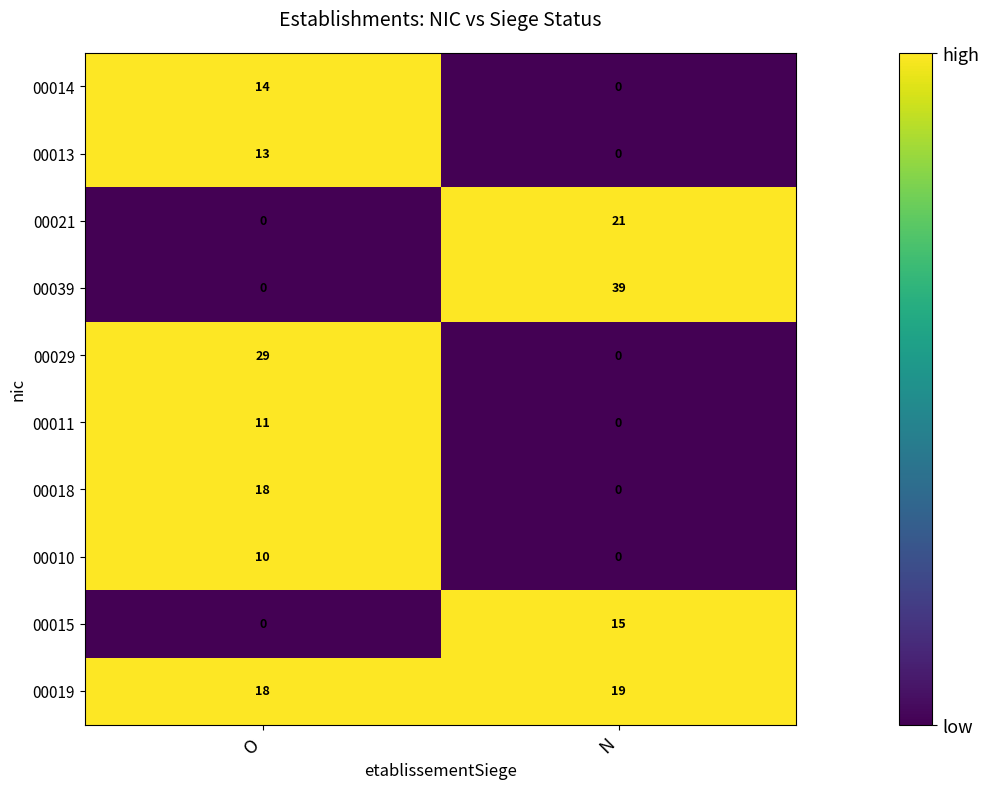

Reading right to left, transcribe all the data shown in this chart.

00014: N=0	O=14
00013: N=0	O=13
00021: N=21	O=0
00039: N=39	O=0
00029: N=0	O=29
00011: N=0	O=11
00018: N=0	O=18
00010: N=0	O=10
00015: N=15	O=0
00019: N=19	O=18